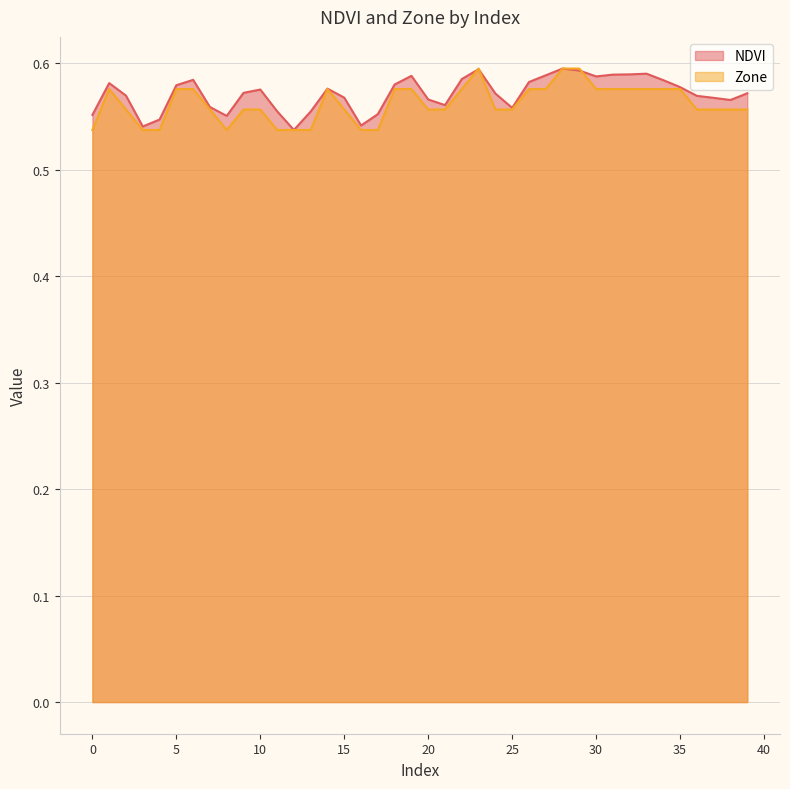

What is the sum of all NDVI values?

22.8